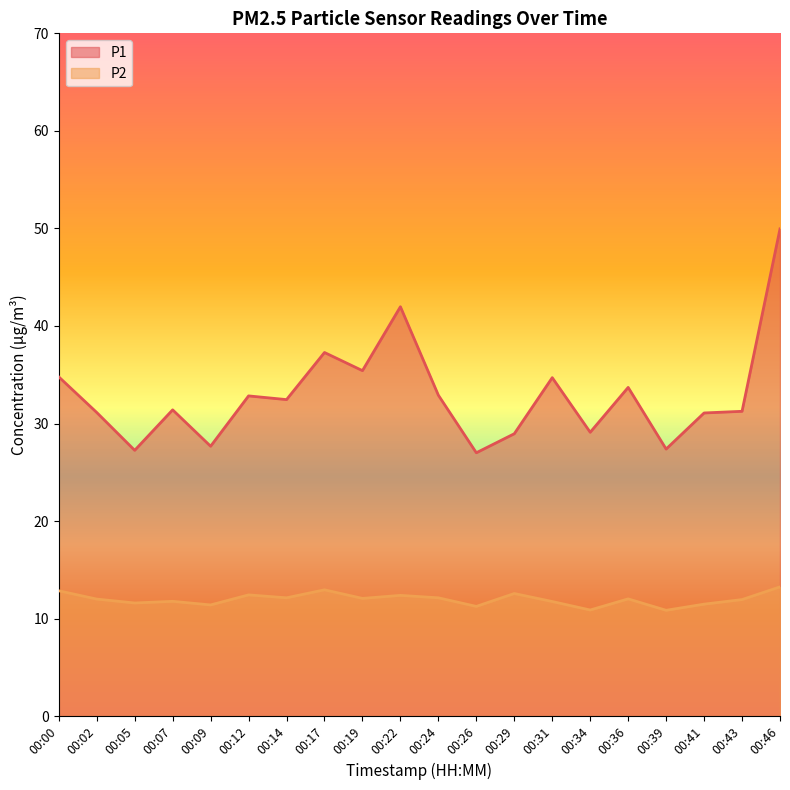

What is the minimum value for P1?

27.0